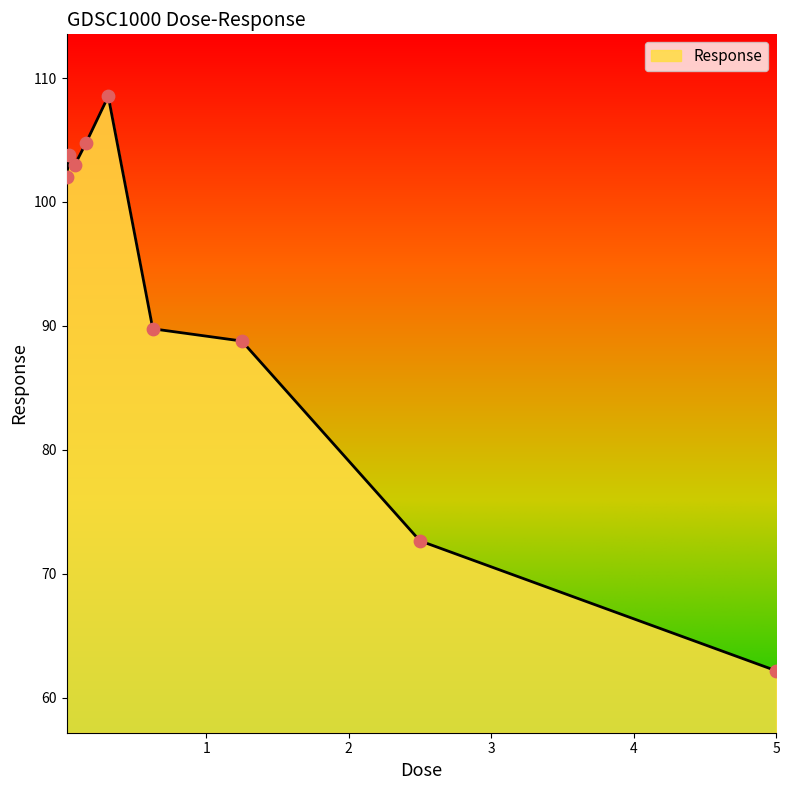

What is the greatest value displayed?

108.5